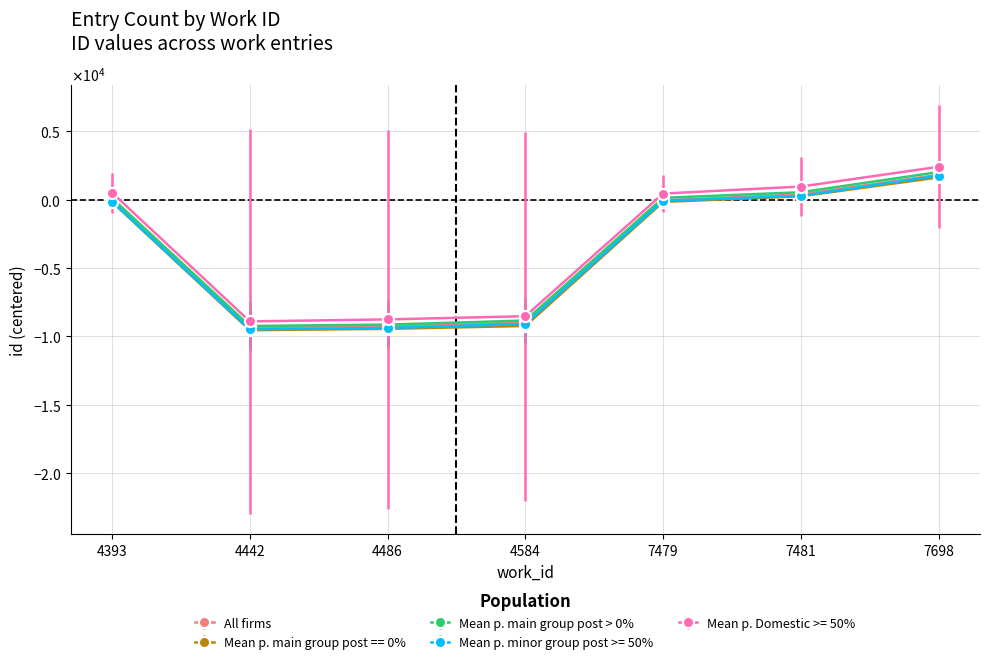

Which series changed the most between 4442 and 7479?

Mean p. minor group post >= 50%